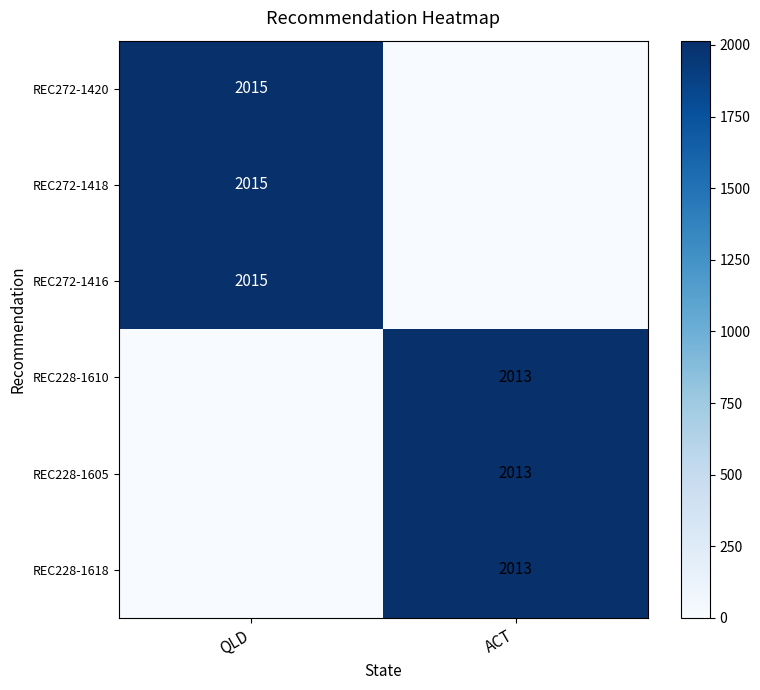

The value of REC272-1416 at QLD is 3502. True or false?

False